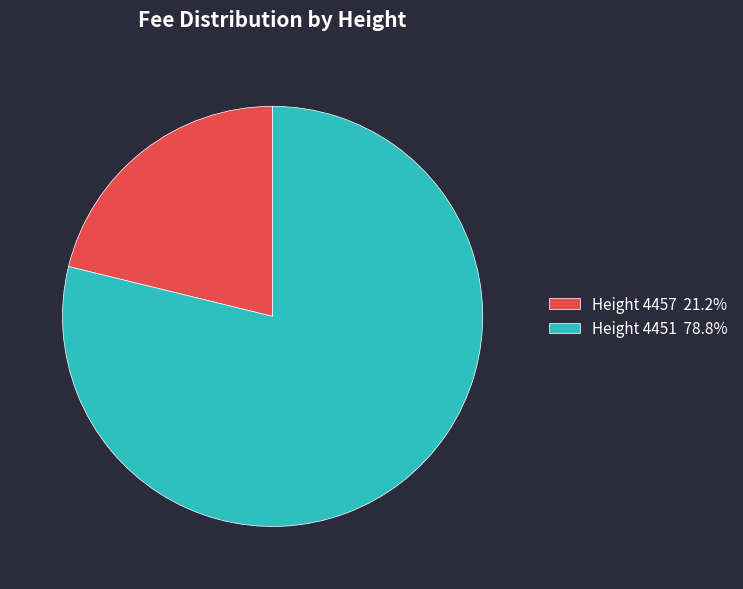

Approximately how many times larger is the value at Height 4457 21.2% compared to Height 4451 78.8%?

0.3